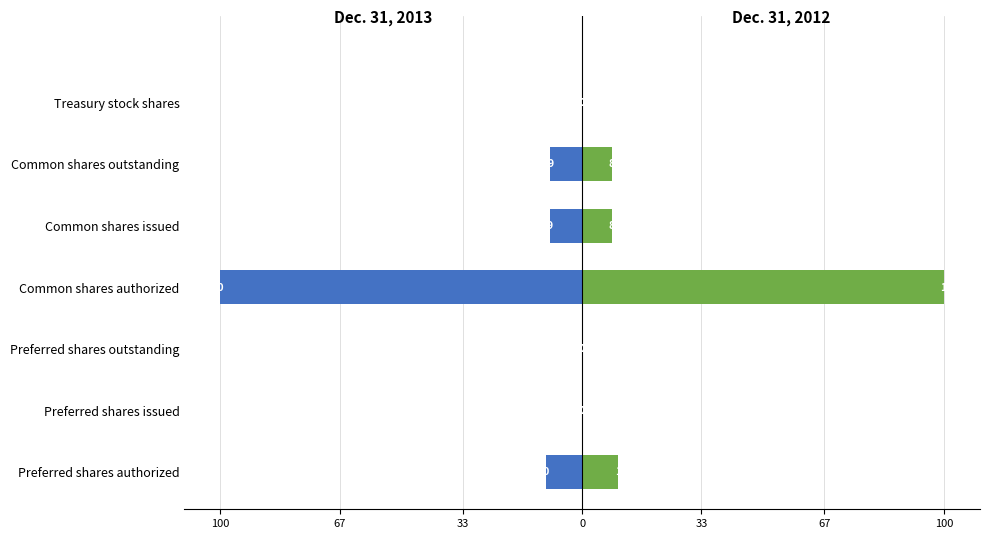

What is the greatest value displayed?

100.0